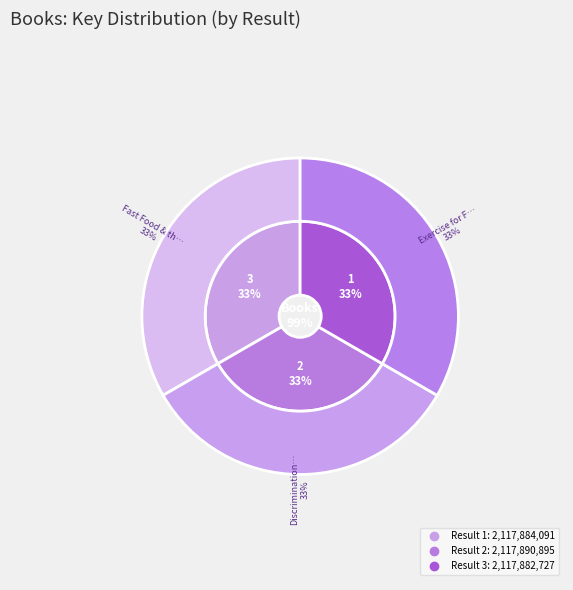

True or false: 1 accounts for 28% of the total.

False